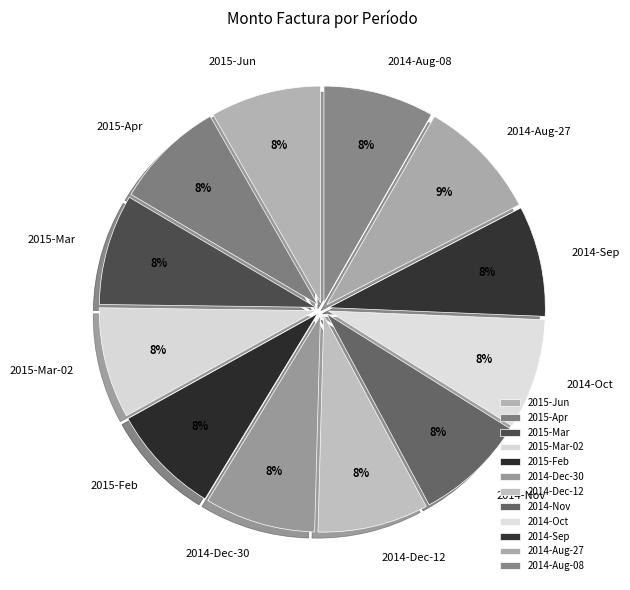

The 2015-Mar slice represents 17% of the pie. True or false?

False